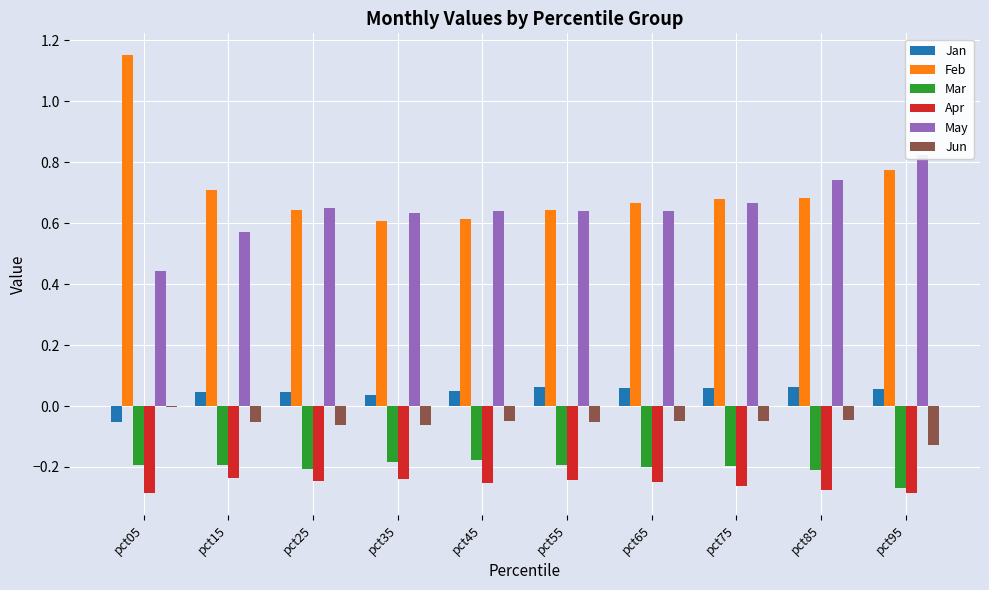

How many bars are there in each group?

6